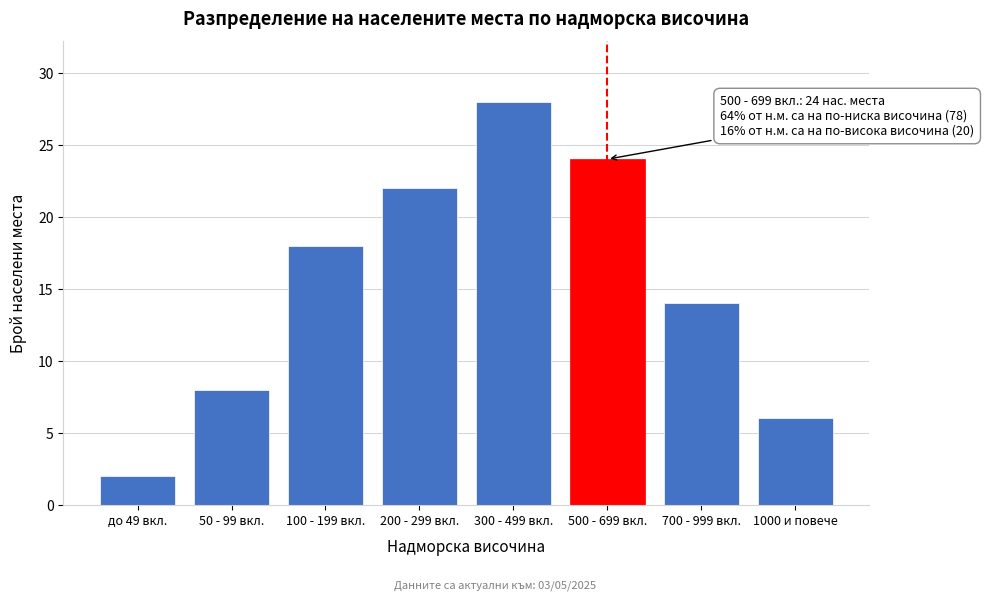

Reading left to right, what are all the values shown in this chart?

2	8	18	22	28	24	14	6